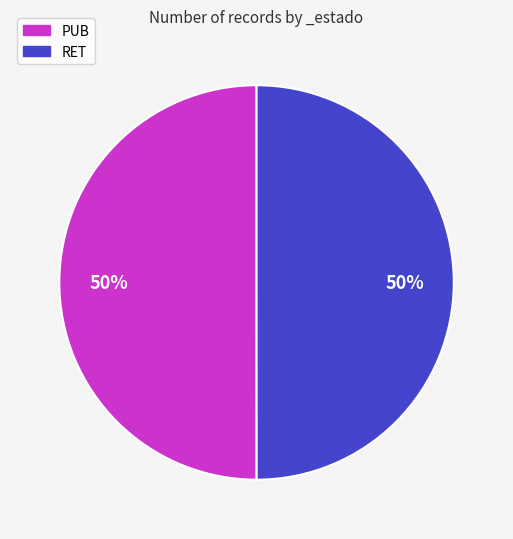

How many slices are in this pie chart?

2